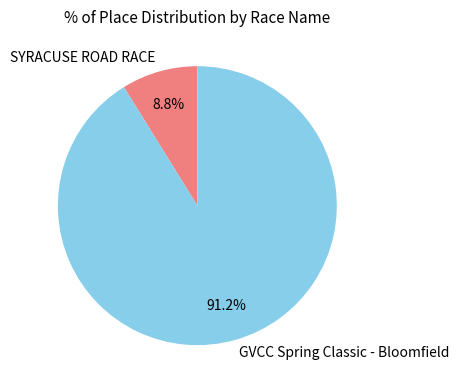

Does any single category account for the majority?

Yes